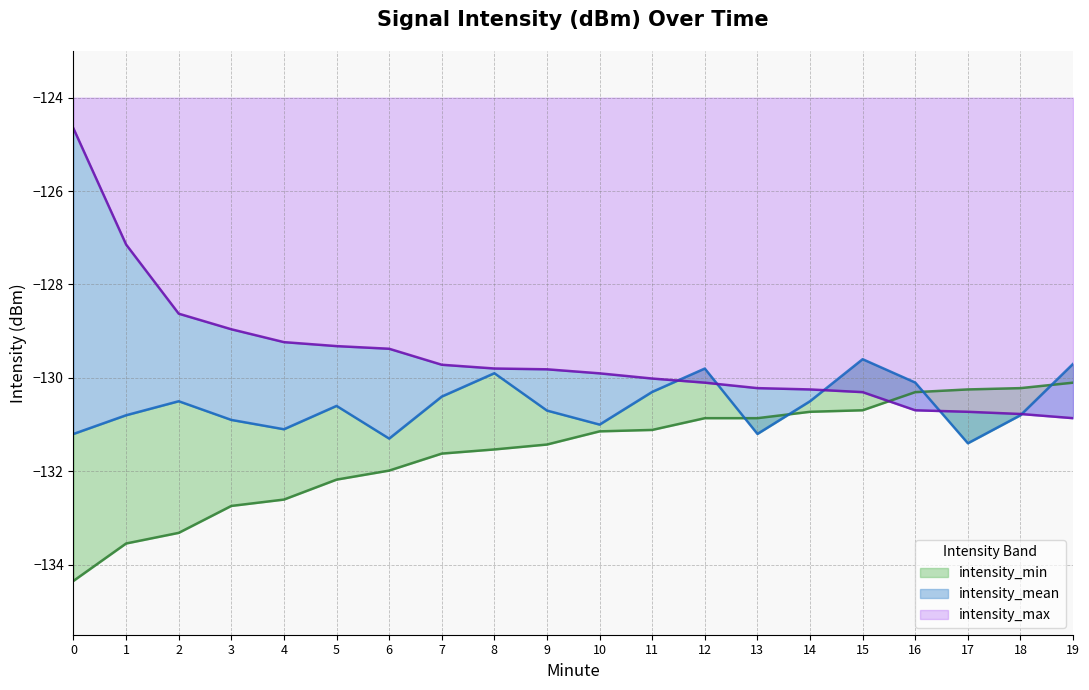

What is the difference between the intensity_mean values at 18 and 5?

0.2